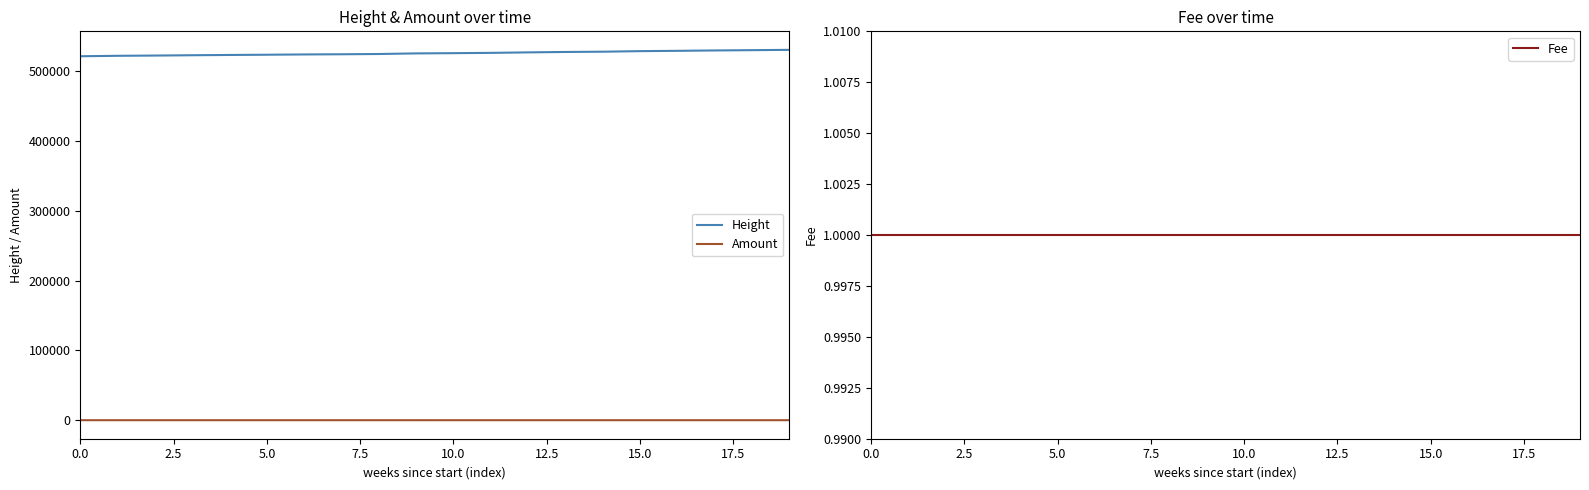

What is the minimum value for Fee?

1.0